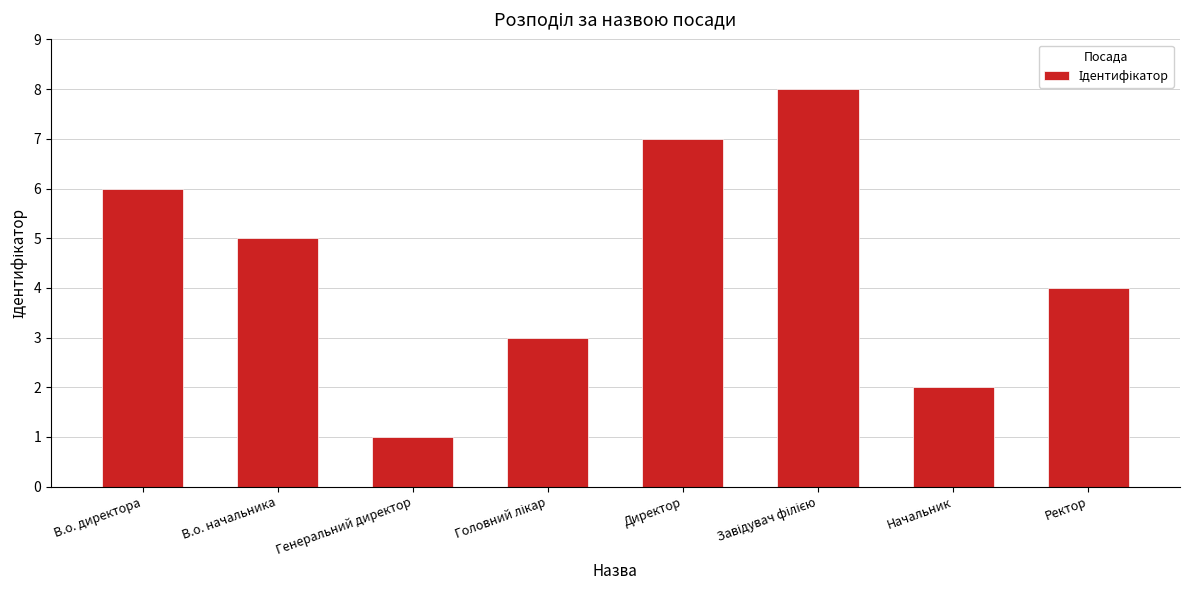

What is the label of the 6th bar from the right?

Генеральний директор